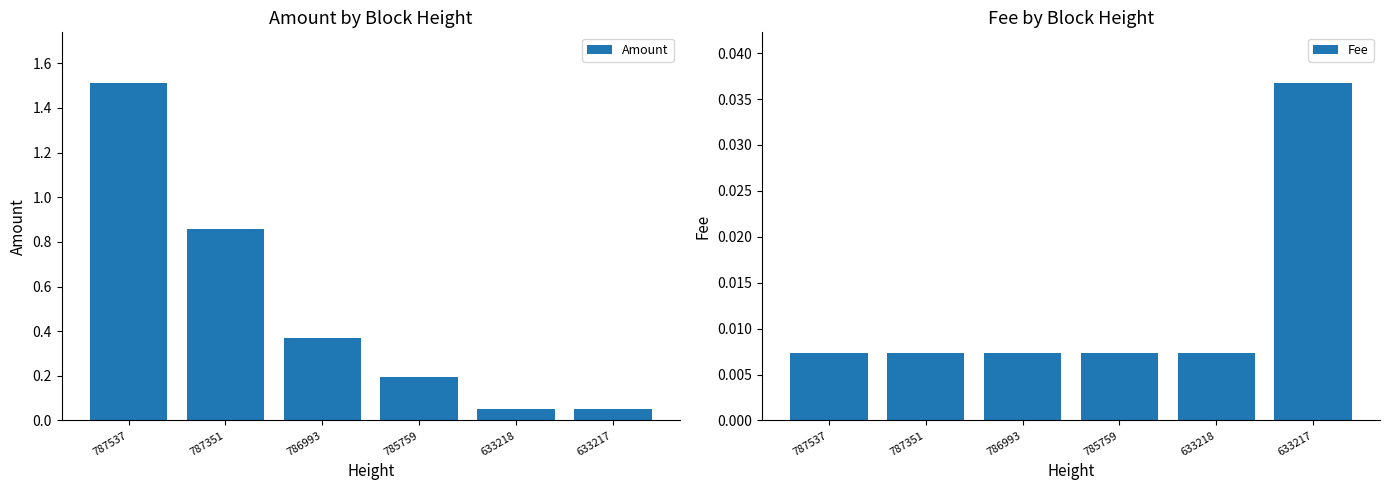

Reading right to left, what are all the values shown in this chart?

Amount: 633217=0.1	633218=0.1	785759=0.2	786993=0.4	787351=0.9	787537=1.5
Fee: 633217=0.0	633218=0.0	785759=0.0	786993=0.0	787351=0.0	787537=0.0